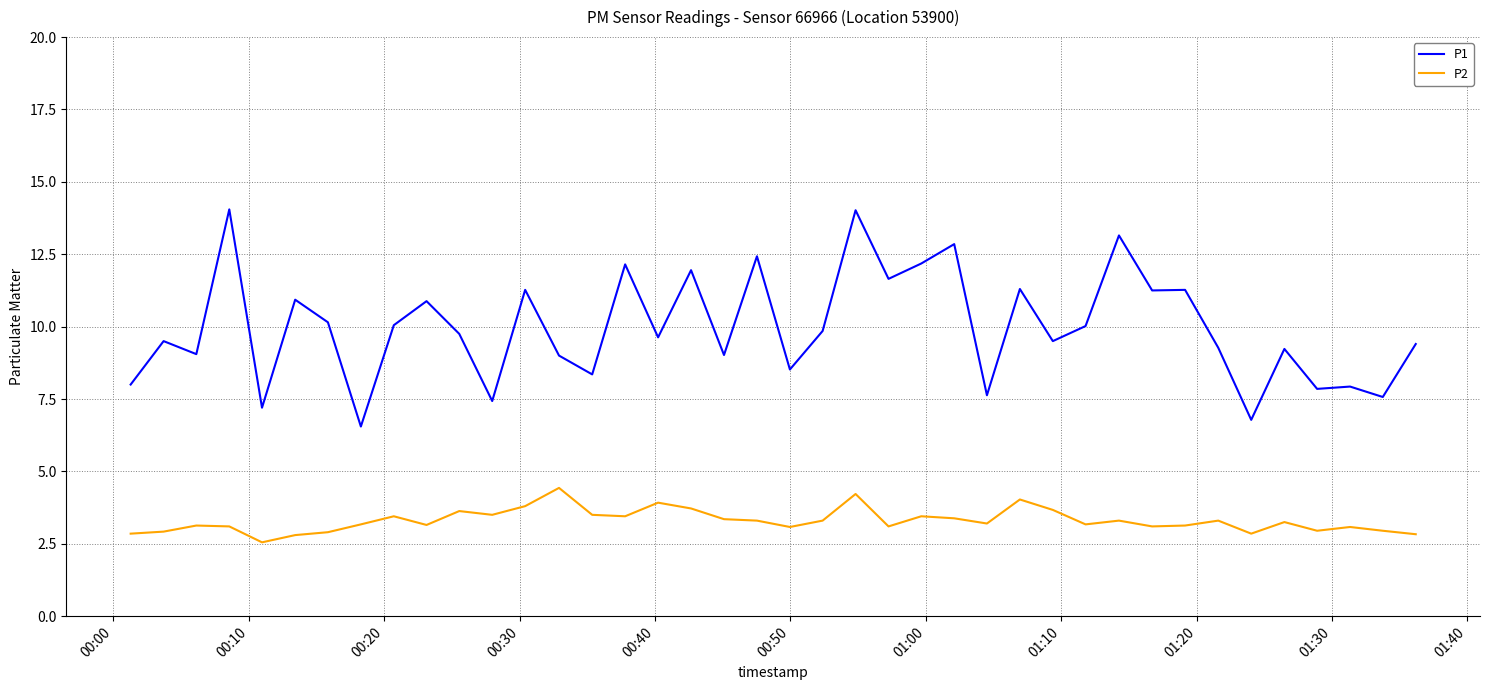

True or false: P2 and P1 intersect in this chart.

False